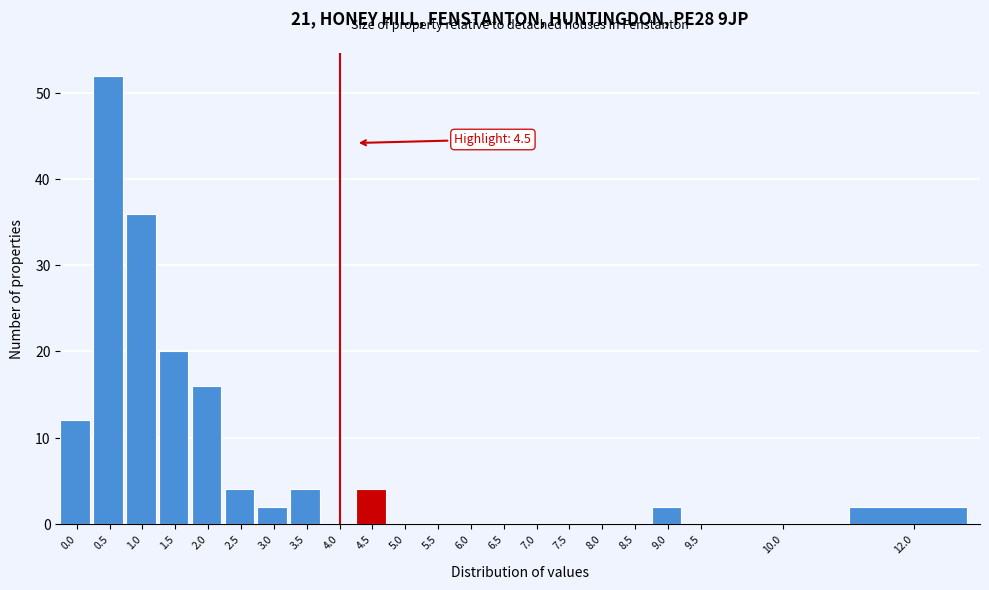

Reading left to right, transcribe all the data shown in this chart.

0.0=12	0.5=52	1.0=36	1.5=20	2.0=16	2.5=4	3.0=2	3.5=4	4.0=0	4.5=4	5.0=0	5.5=0	6.0=0	6.5=0	7.0=0	7.5=0	8.0=0	8.5=0	9.0=2	9.5=0	10.0=0	12.0=2